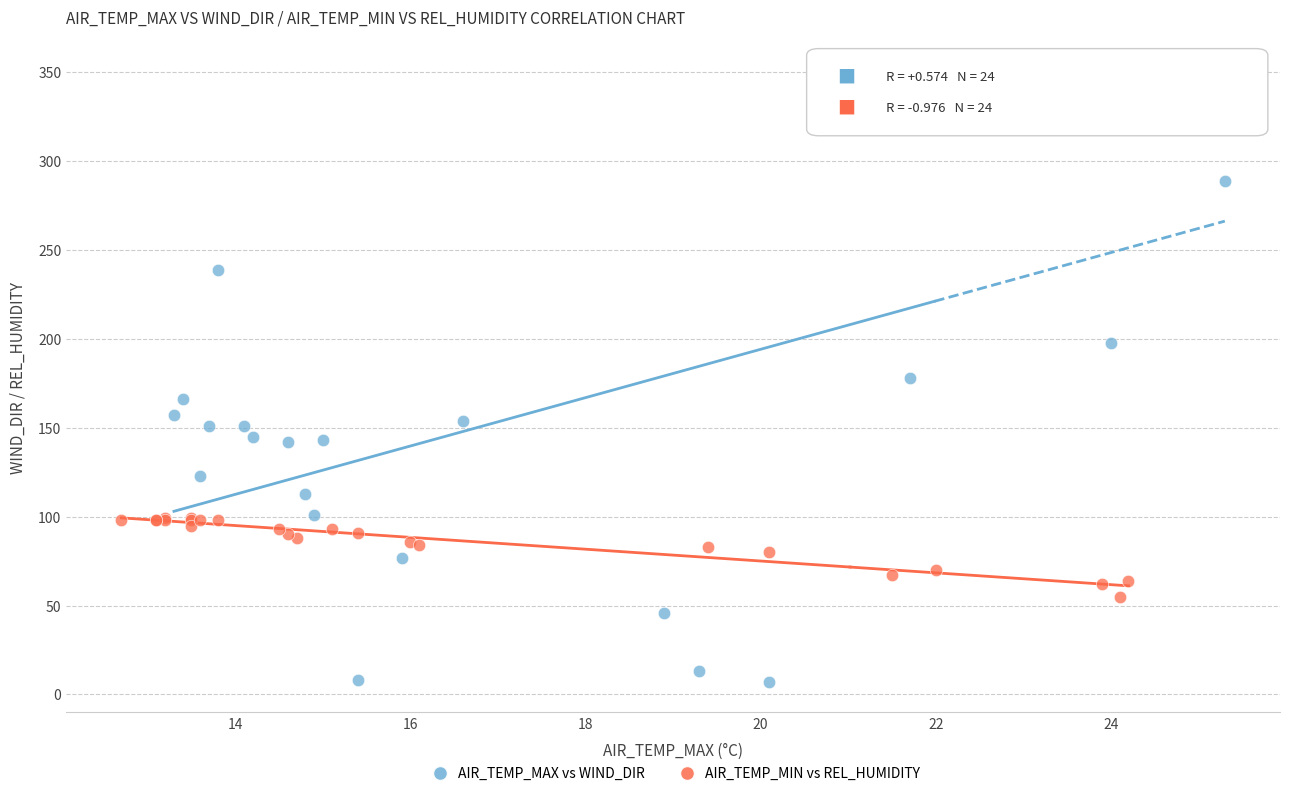

Which series contains the highest Y value?

AIR_TEMP_MAX vs WIND_DIR